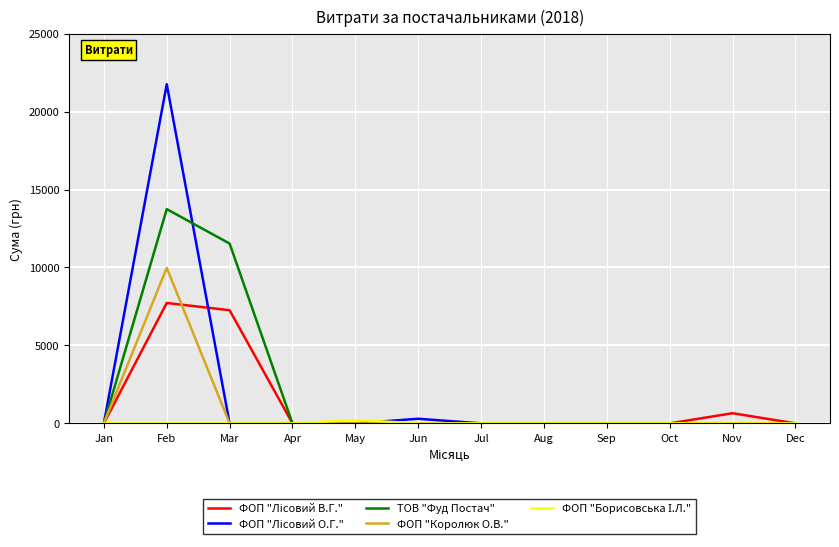

The ТОВ "Фуд Постач" series shows 9047.5 at Oct. True or false?

False